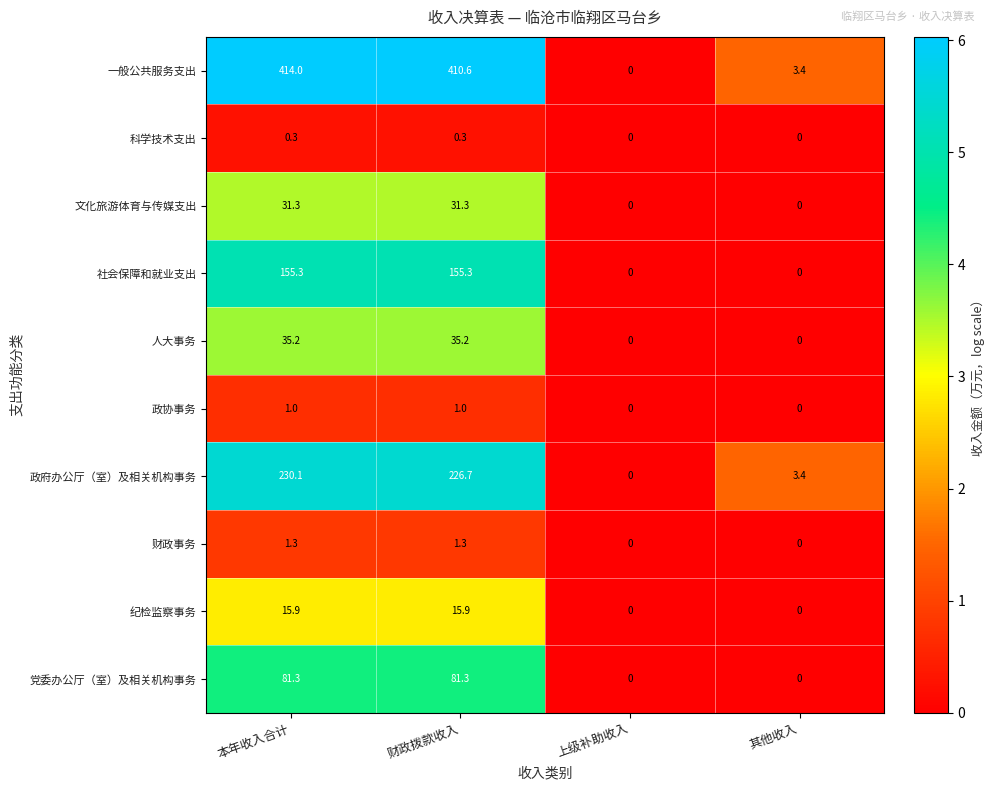

What is the maximum value for 政府办公厅（室）及相关机构事务?

230.1